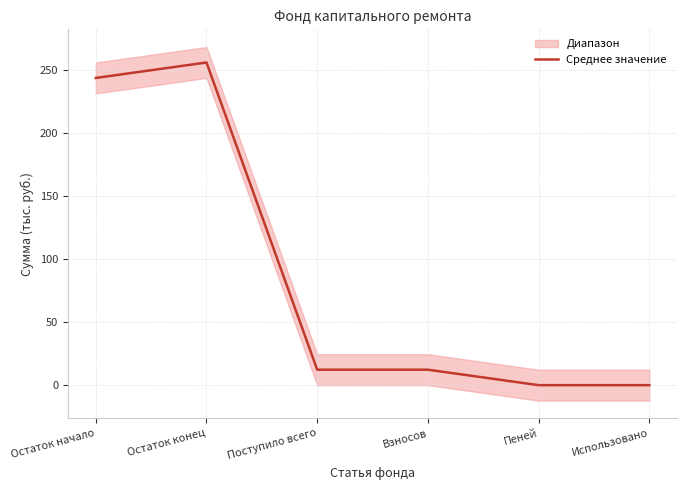

What is the maximum value shown in the chart?

256.3